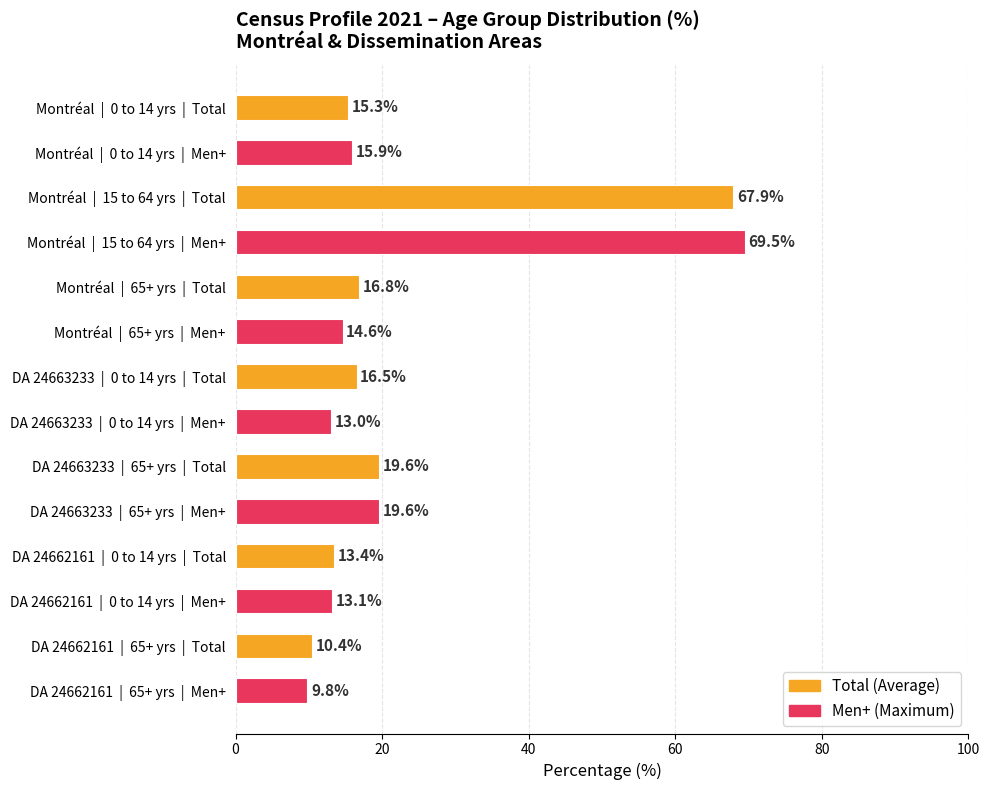

Approximately how many times larger is the value at Montréal  |  15 to 64 yrs  |  Total compared to DA 24663233  |  0 to 14 yrs  |  Men+?

5.2